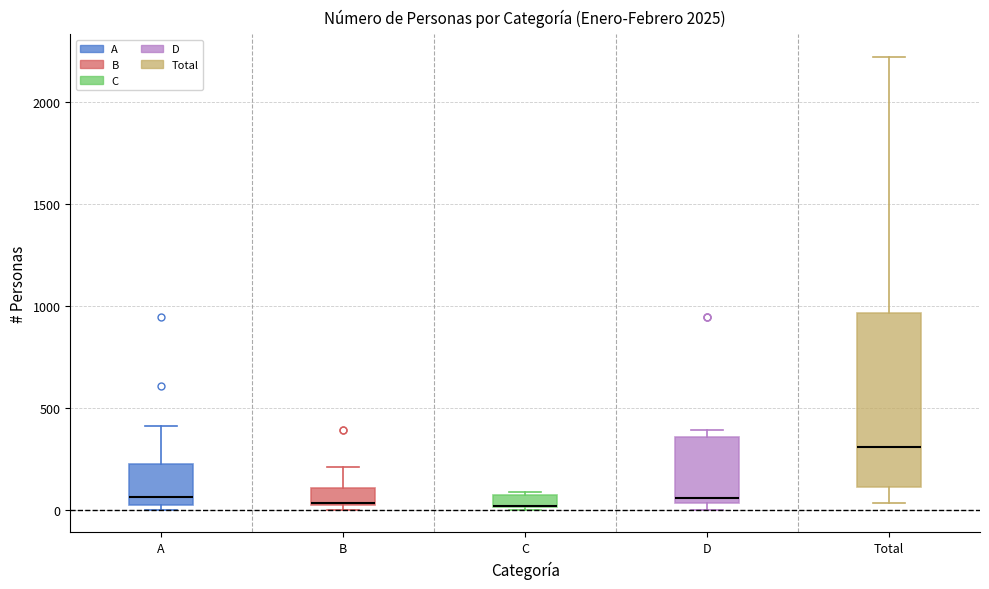

Where does the median line of the box for A sit on the y-axis? The values are not printed on the chart, so give them approximately, as read against the axis.

50